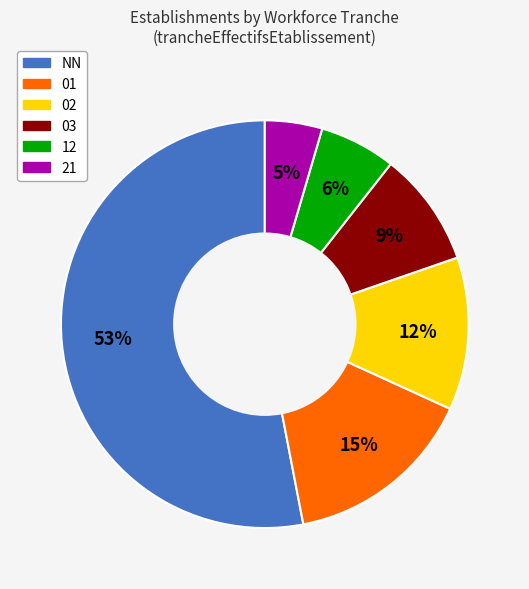

Is the sum of 21 and 02 greater than half?

No